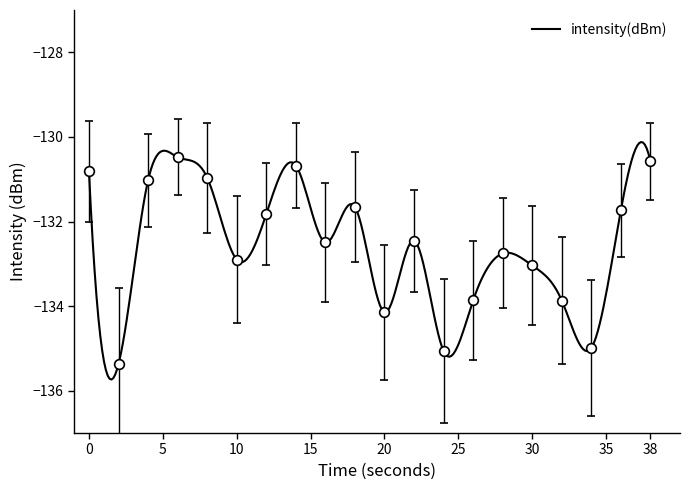

True or false: the data shows -130.6 at 38.

True